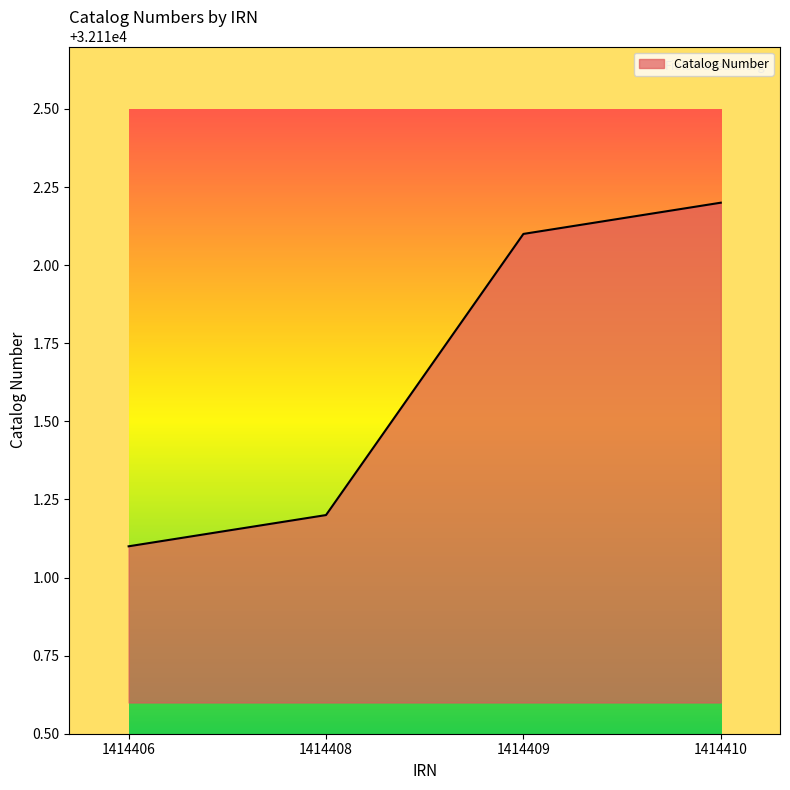

True or false: there are more than 0 points higher than both neighbors.

False